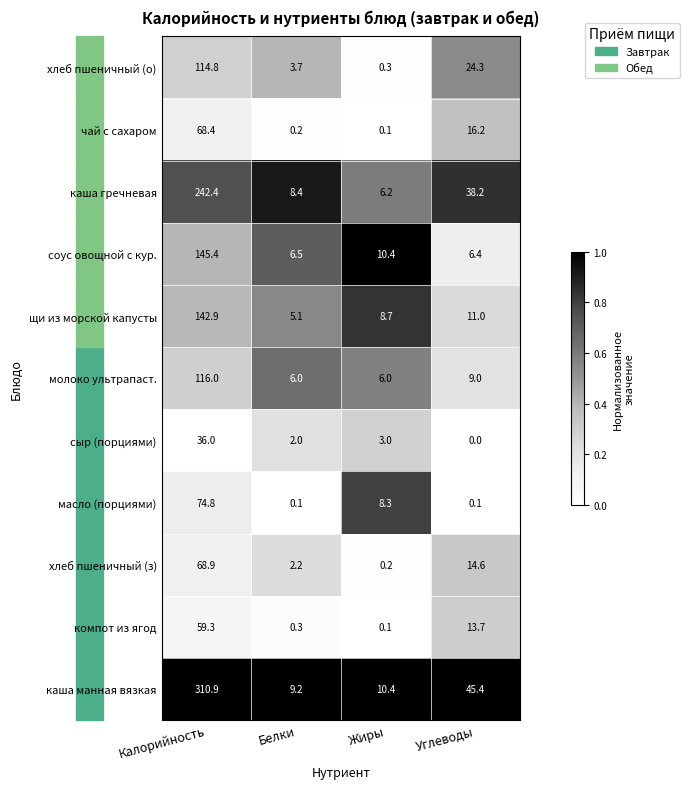

At how many categories does at least one series exceed 0?

4